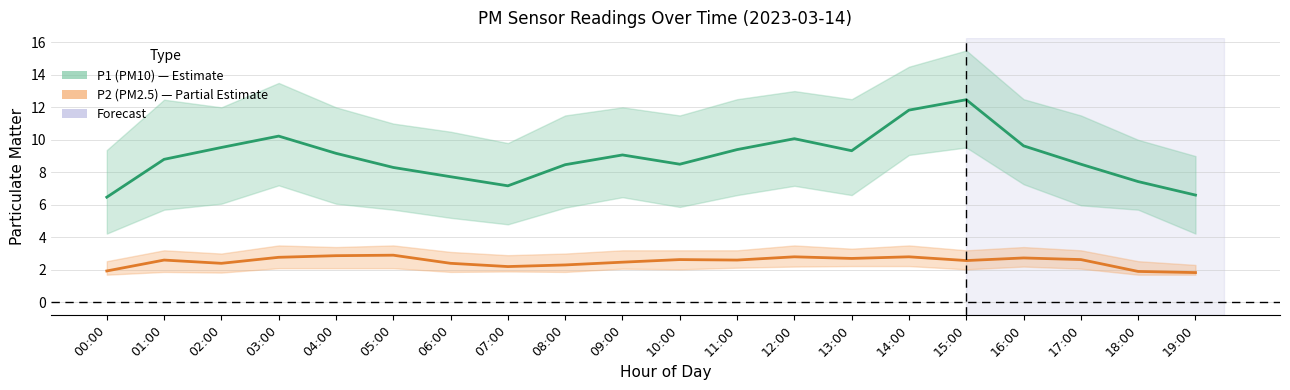

How many data points does each series have?

20